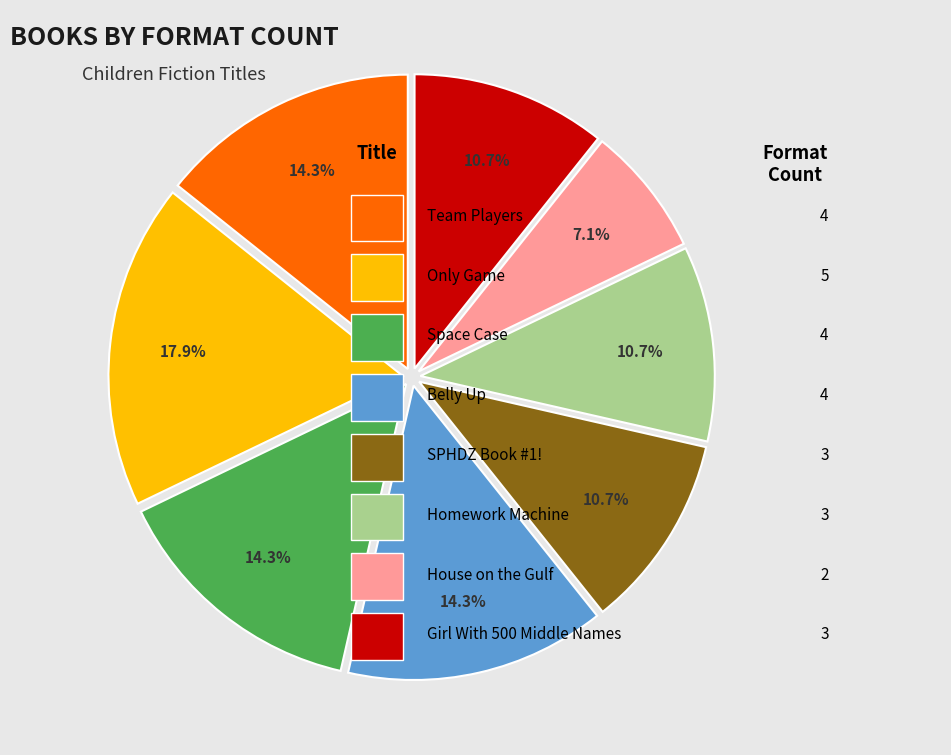

Is there any slice that represents more than half of the pie?

No